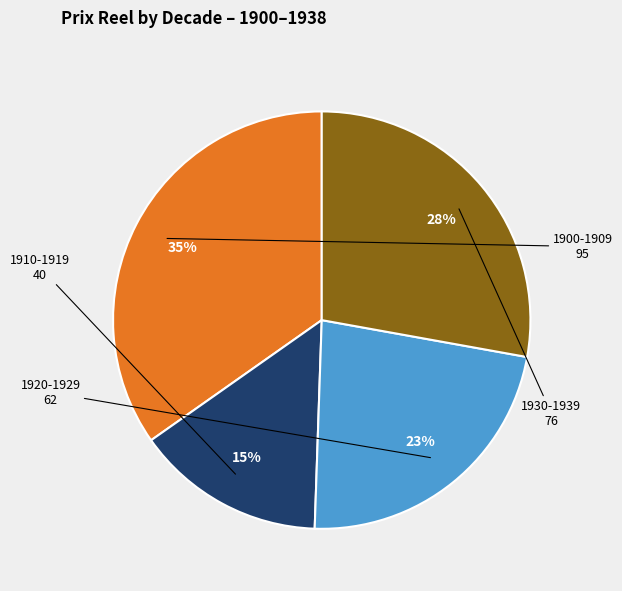

To the nearest percent, what is the difference between the largest and smallest slice percentages?

20%